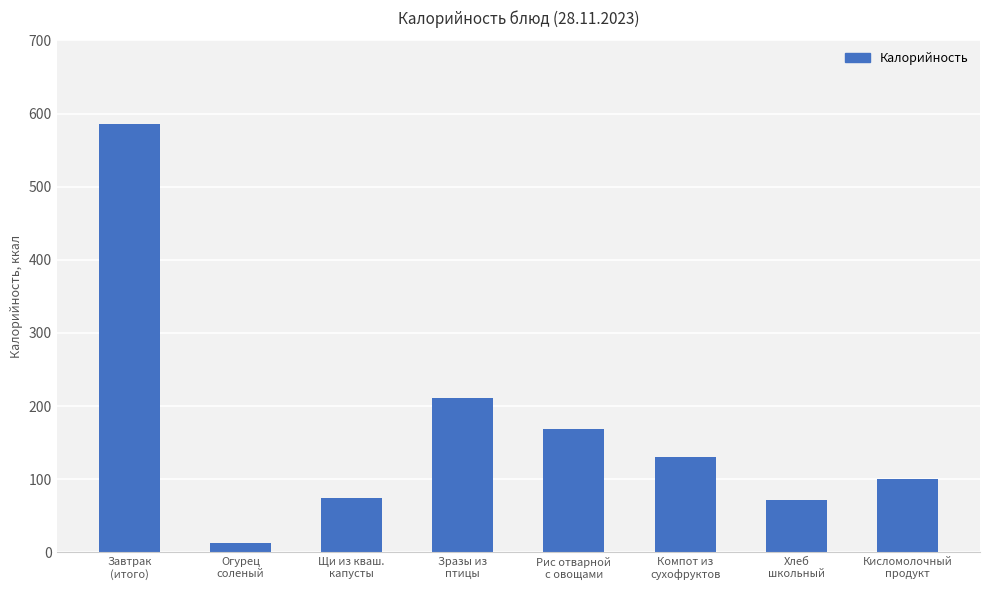

What is the maximum value shown in the chart?

585